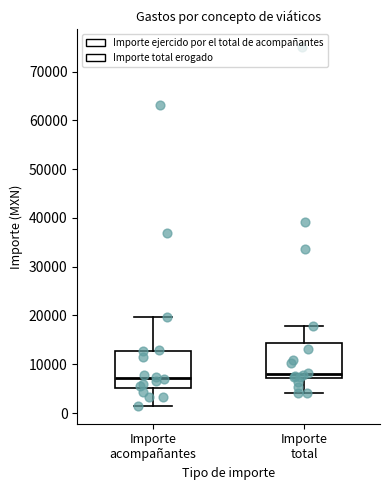

Where is the lower edge of the box for Importe total on the y-axis? The values are not printed on the chart, so give them approximately, as read against the axis.

7000